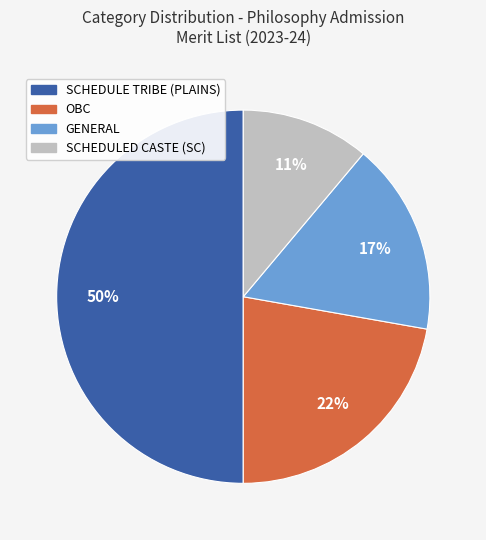

To the nearest percent, what is the difference between the largest and smallest slice percentages?

39%